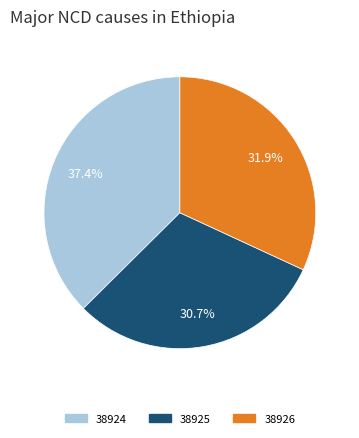

Is the sum of 38924 and 38925 greater than half?

Yes